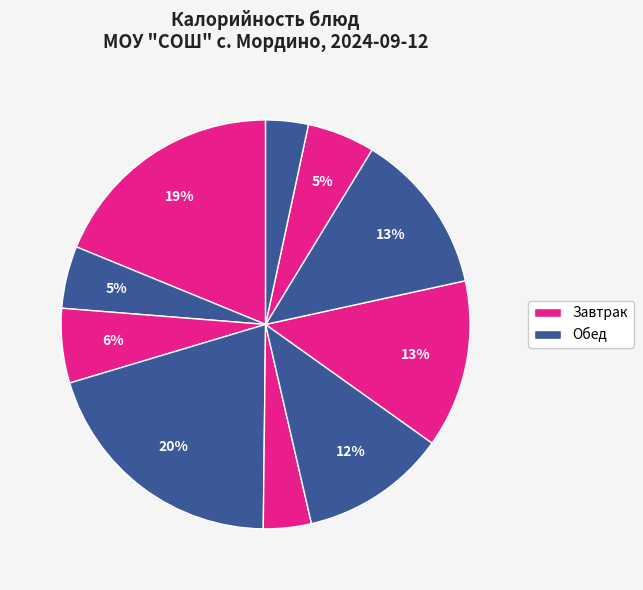

How many segments does this pie chart have?

10